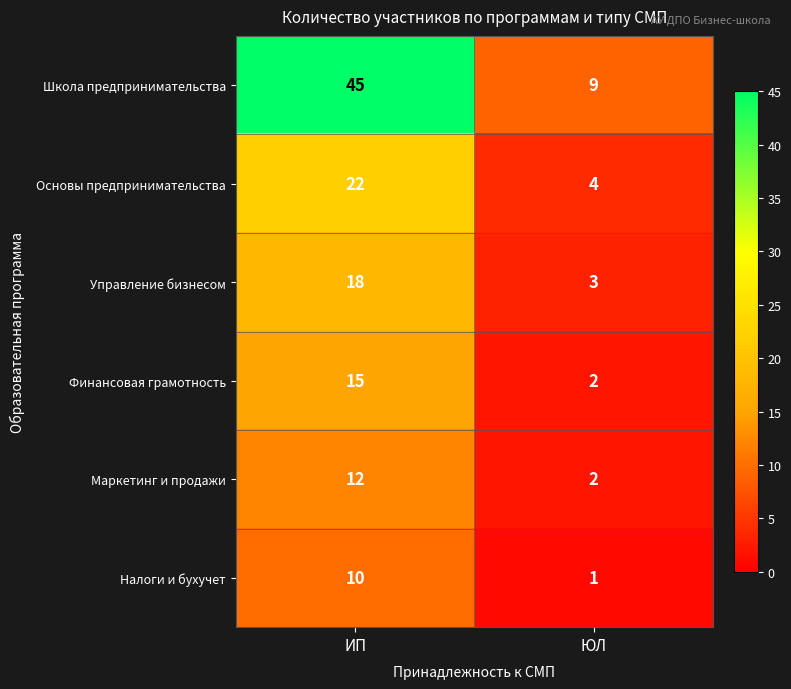

Rank the series by their maximum value, from lowest to highest.

Налоги и бухучет, Маркетинг и продажи, Финансовая грамотность, Управление бизнесом, Основы предпринимательства, Школа предпринимательства